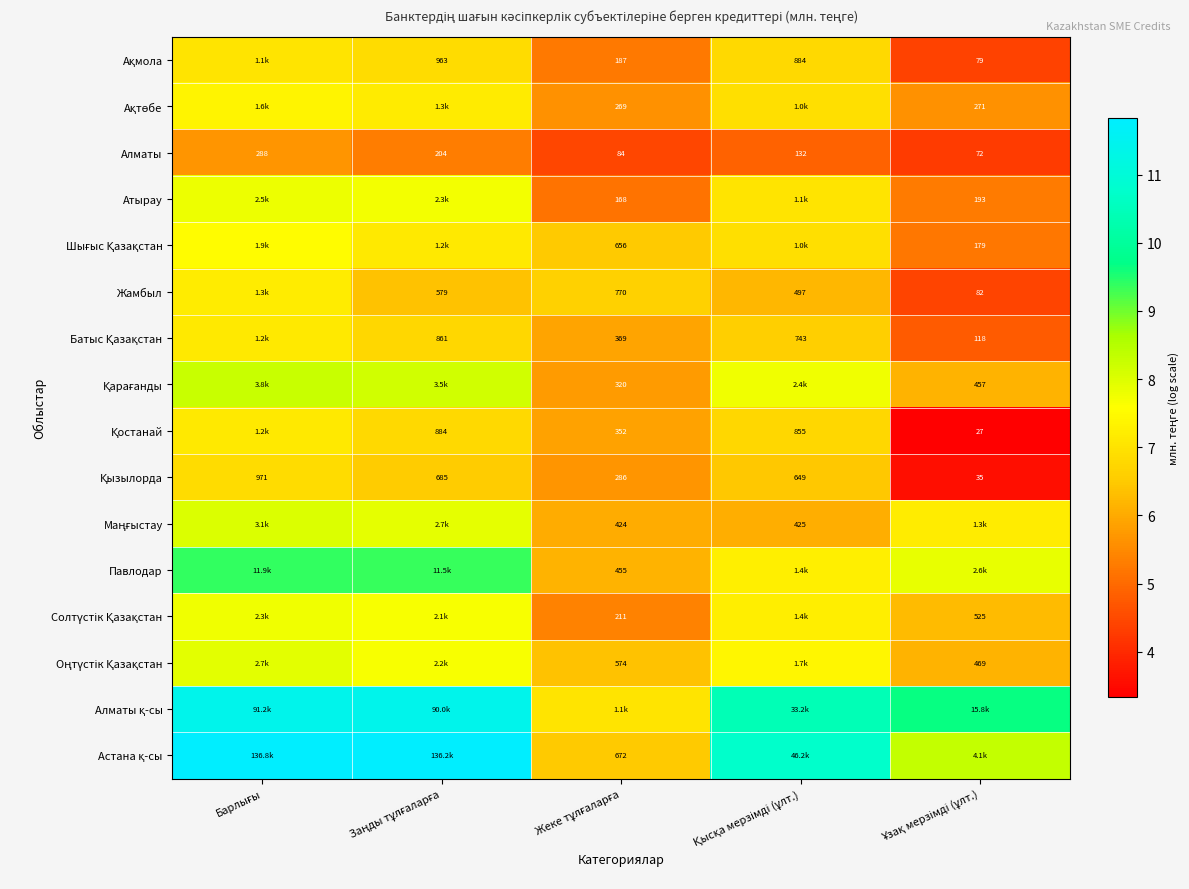

Is the value of Қарағанды at Қысқа мерзімді (ұлт.) greater than the value of Алматы at Ұзақ мерзімді (ұлт.)?

Yes